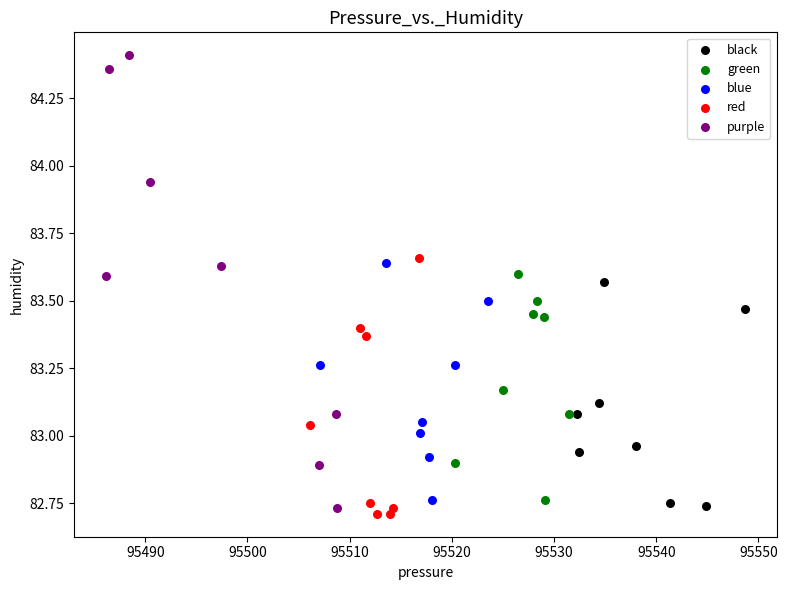

Which series has the largest Y range (max minus min)?

purple